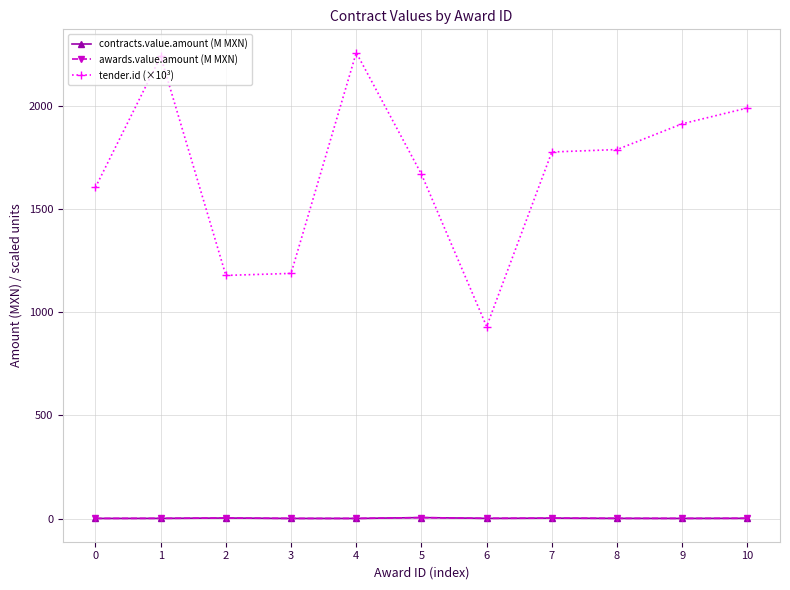

True or false: contracts.value.amount (M MXN) has a value of 1.9 at 10.

False